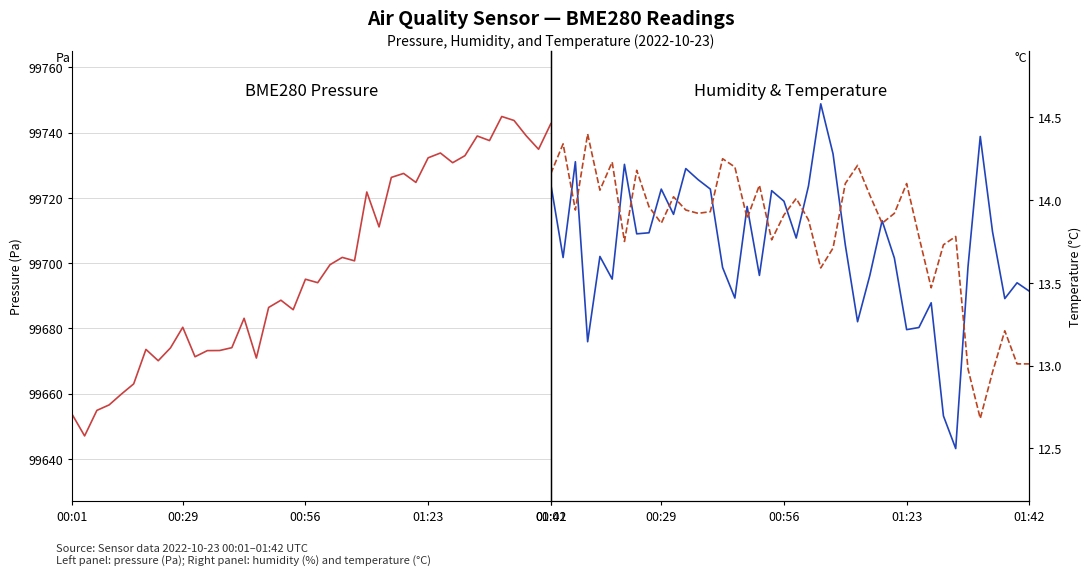

True or false: BME280 Humidity and BME280 Temperature cross at least once.

False